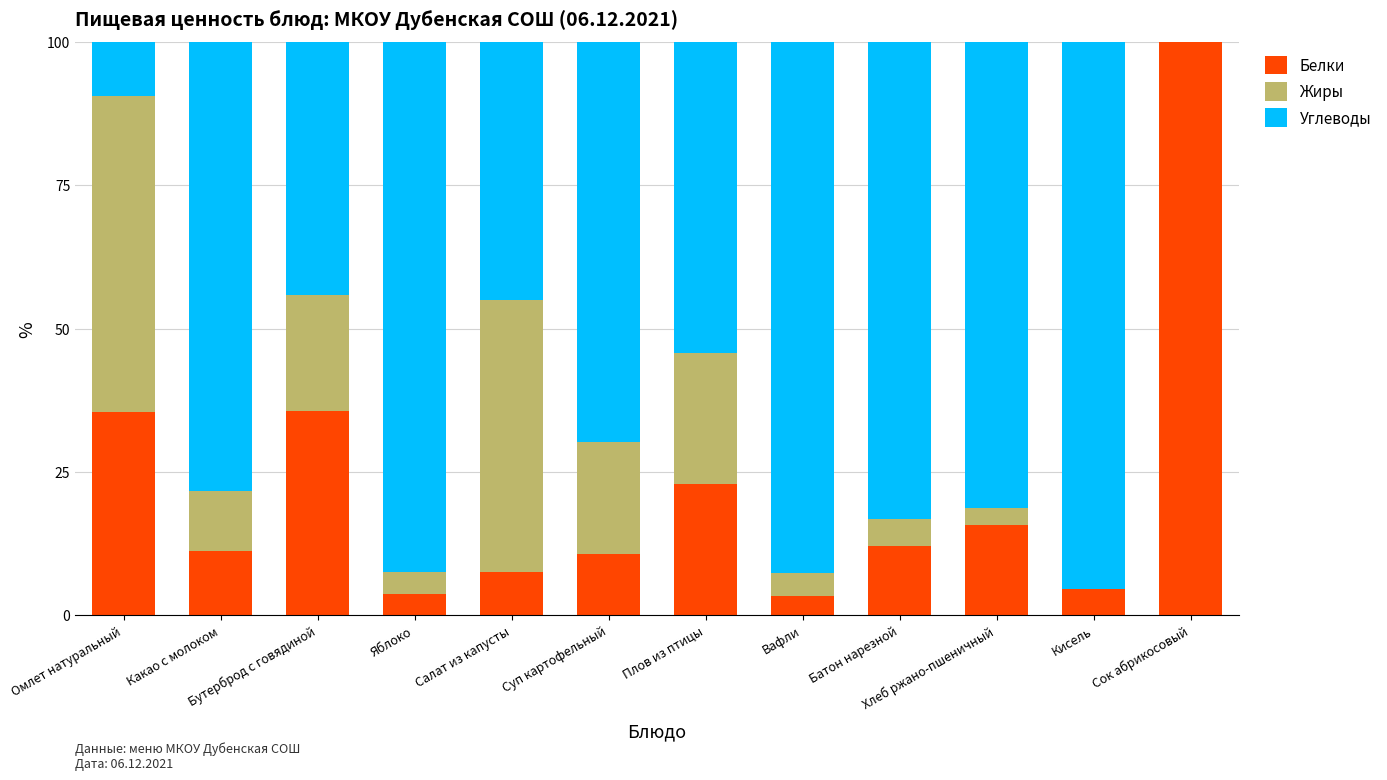

What is the highest value of the Белки series?

100.0